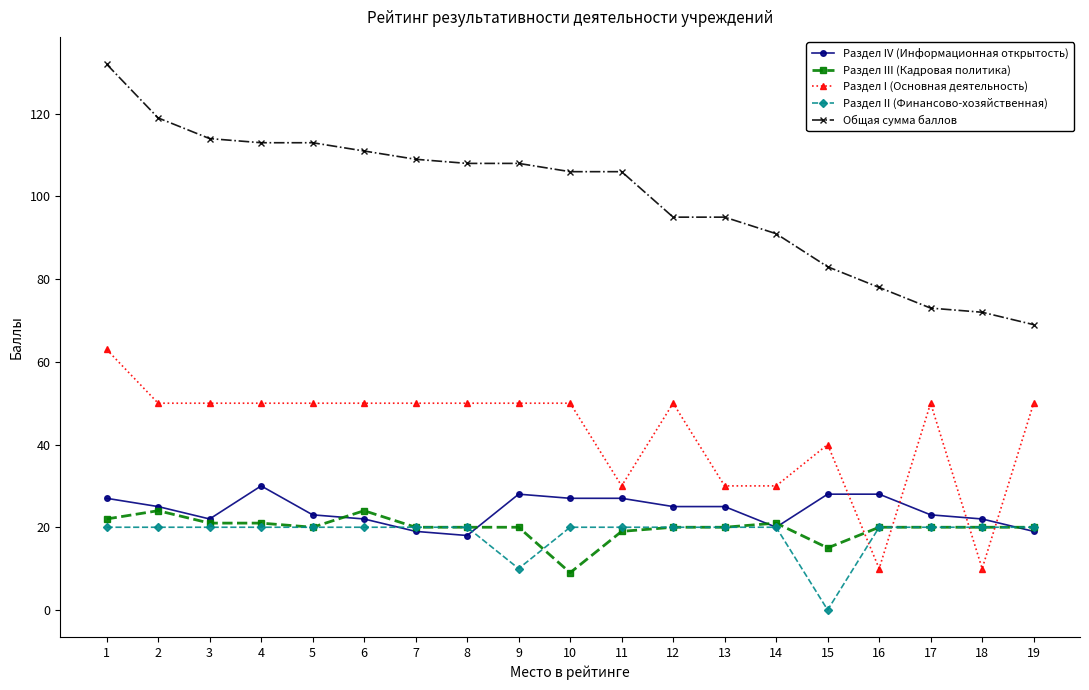

The Раздел II (Финансово-хозяйственная) series shows 36 at 2. True or false?

False